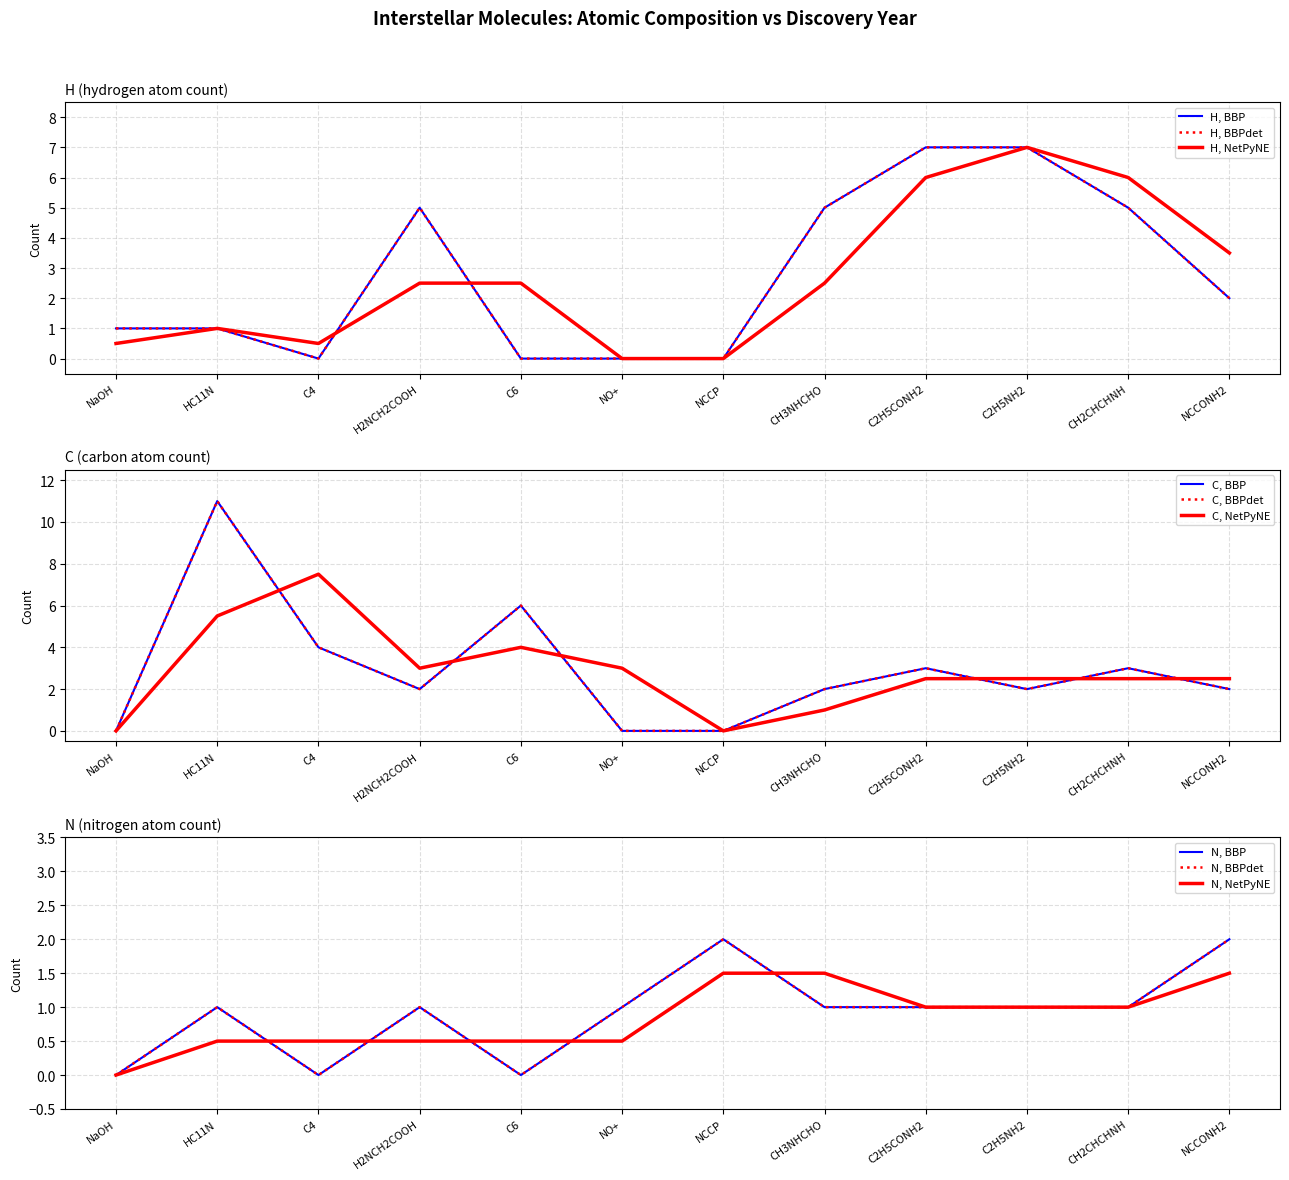

What is the spread (max minus min) of values at C6?

6